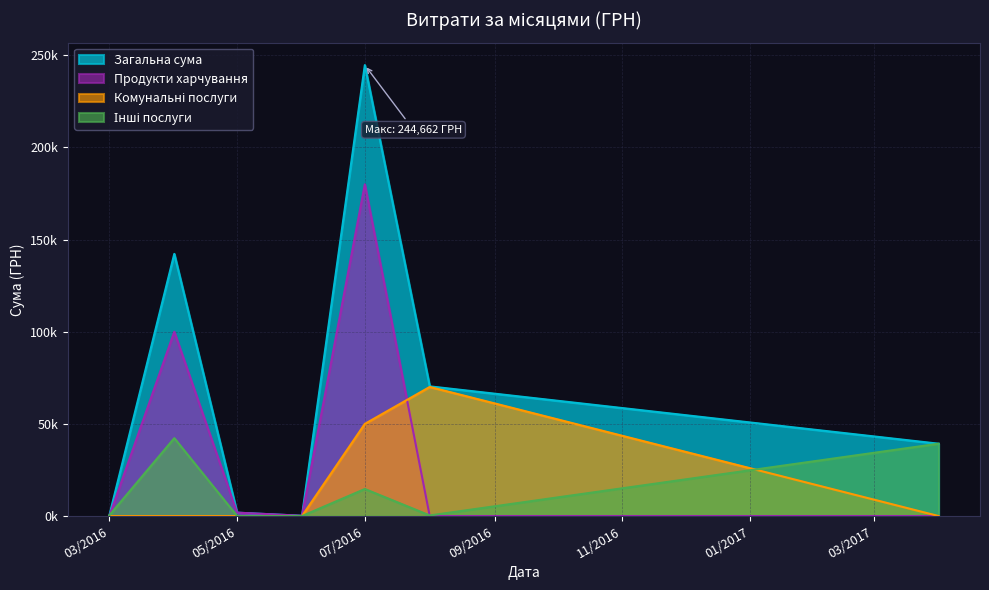

Where is the first local minimum?

4